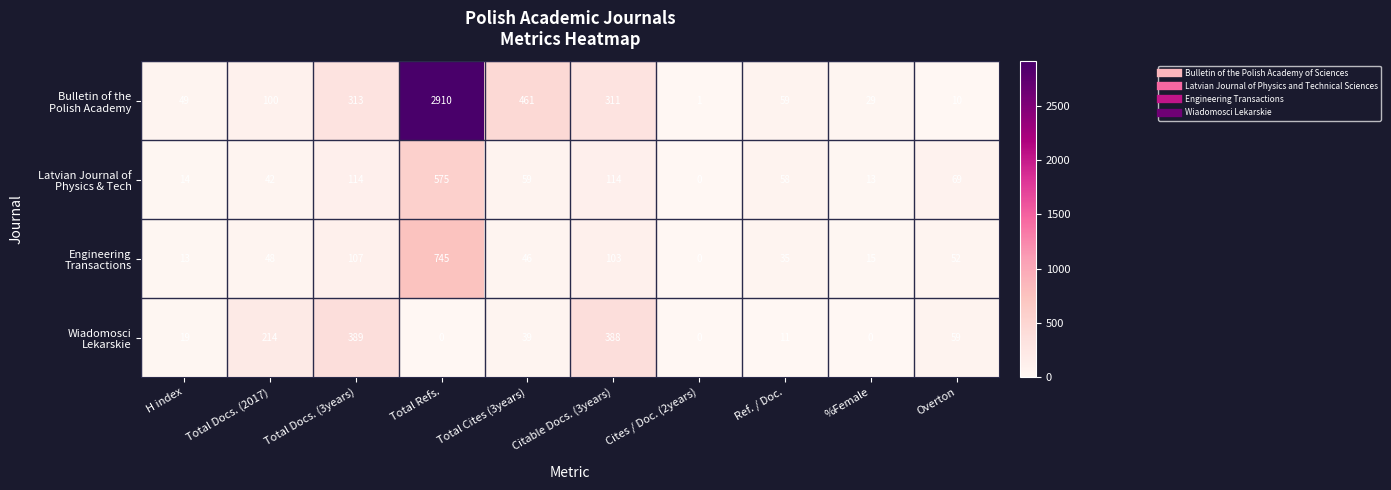

At which category does the chart reach its minimum across all series?

Cites / Doc. (2years)